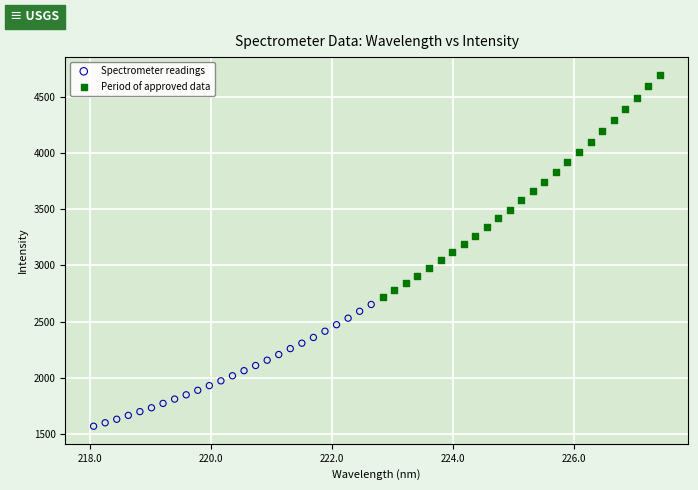

Which series contains the lowest Y value?

Spectrometer readings